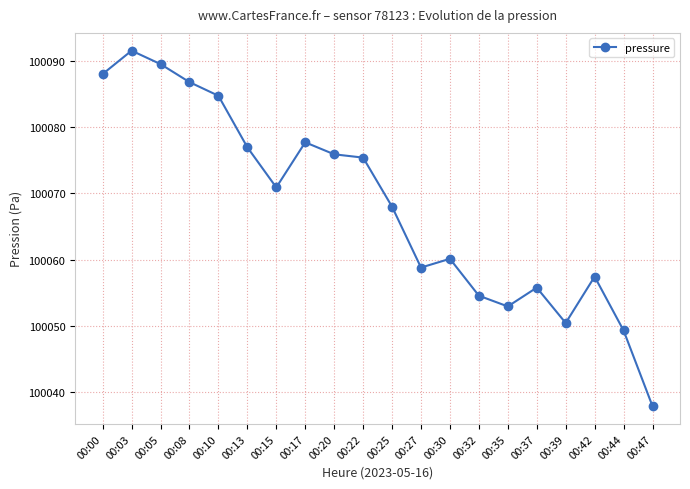

List the labels in order of value, smallest first.

00:47, 00:44, 00:39, 00:35, 00:32, 00:37, 00:42, 00:27, 00:30, 00:25, 00:15, 00:22, 00:20, 00:13, 00:17, 00:10, 00:08, 00:00, 00:05, 00:03